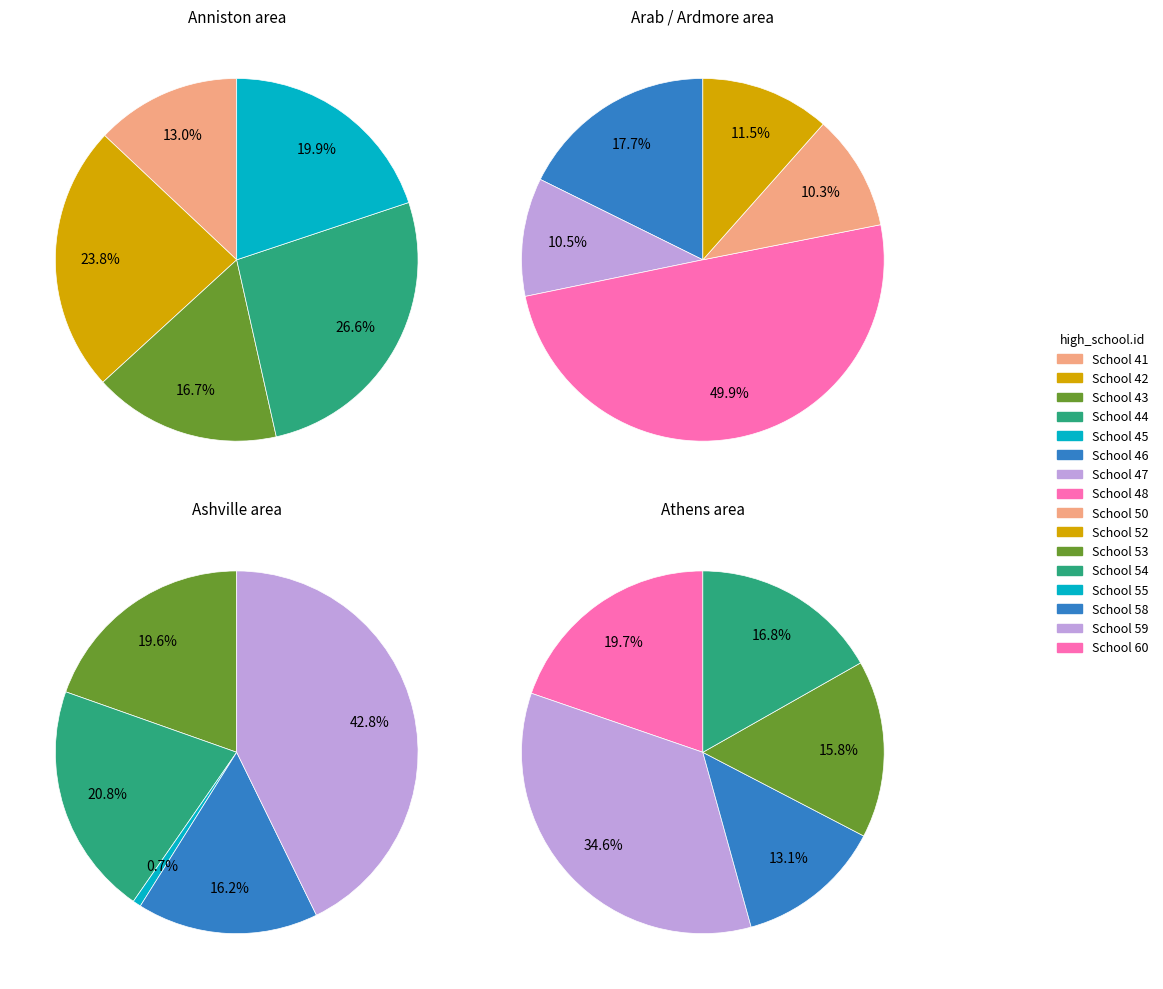

What is the smallest slice in the pie chart?

55